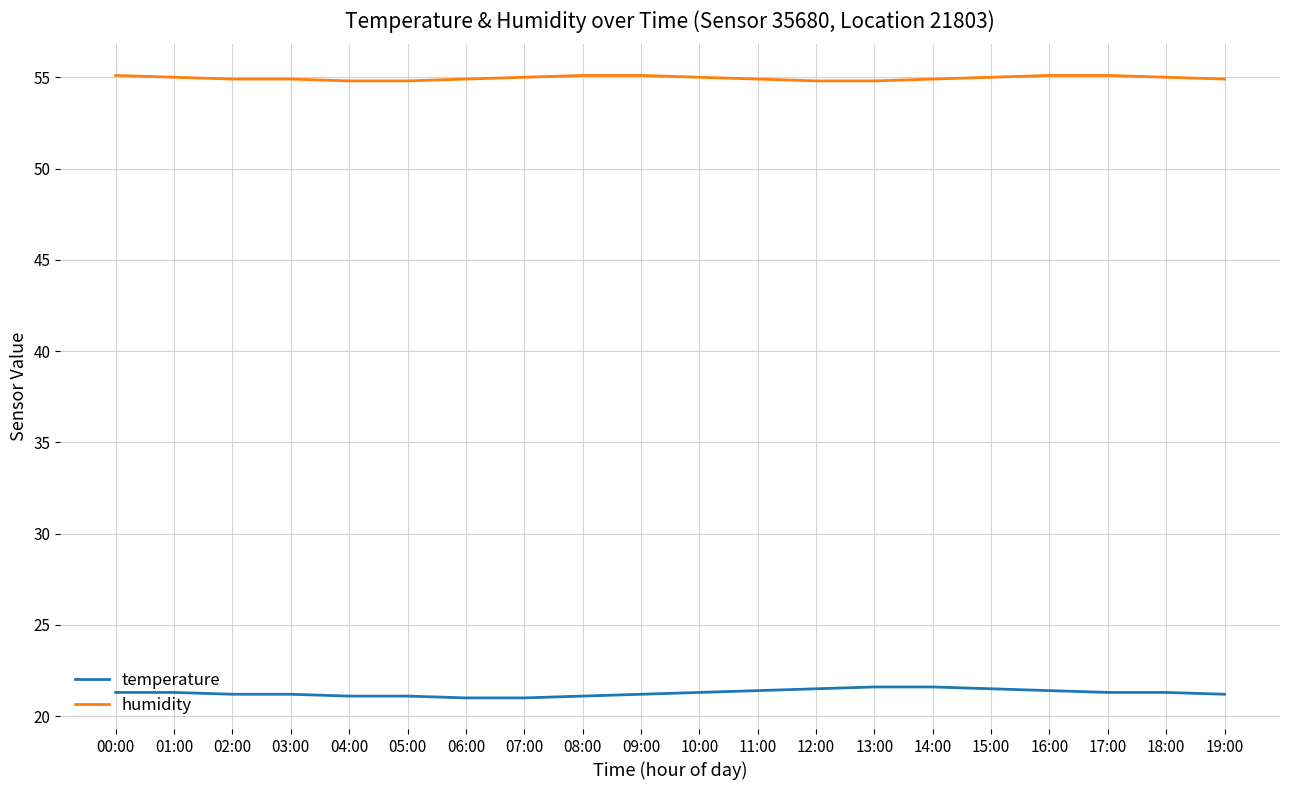

Which series has the largest total across all categories?

humidity